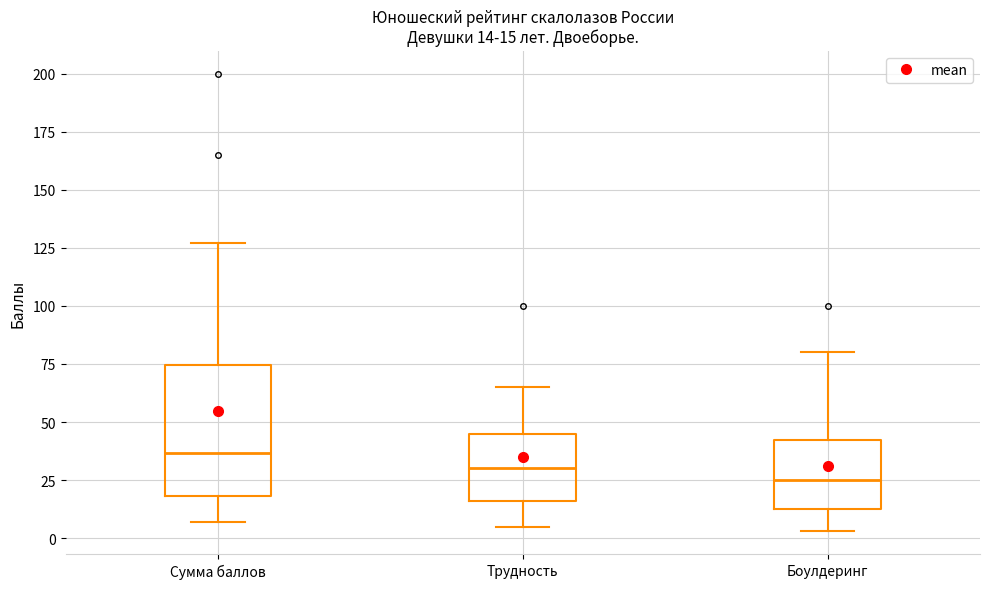

Which box is the tallest, from its lower edge to its upper edge?

Сумма баллов